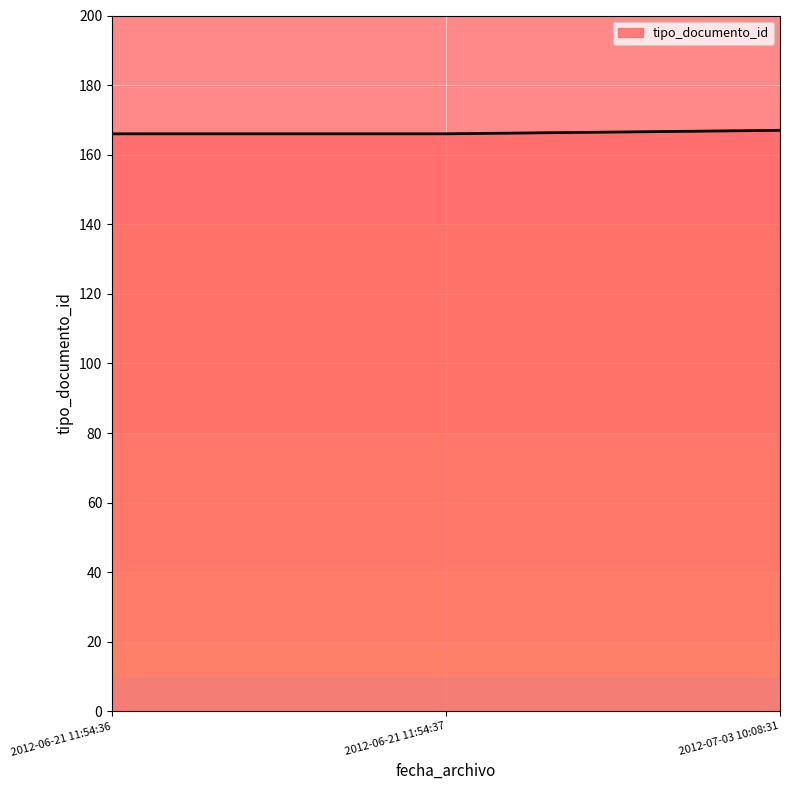

What is the greatest value displayed?

167